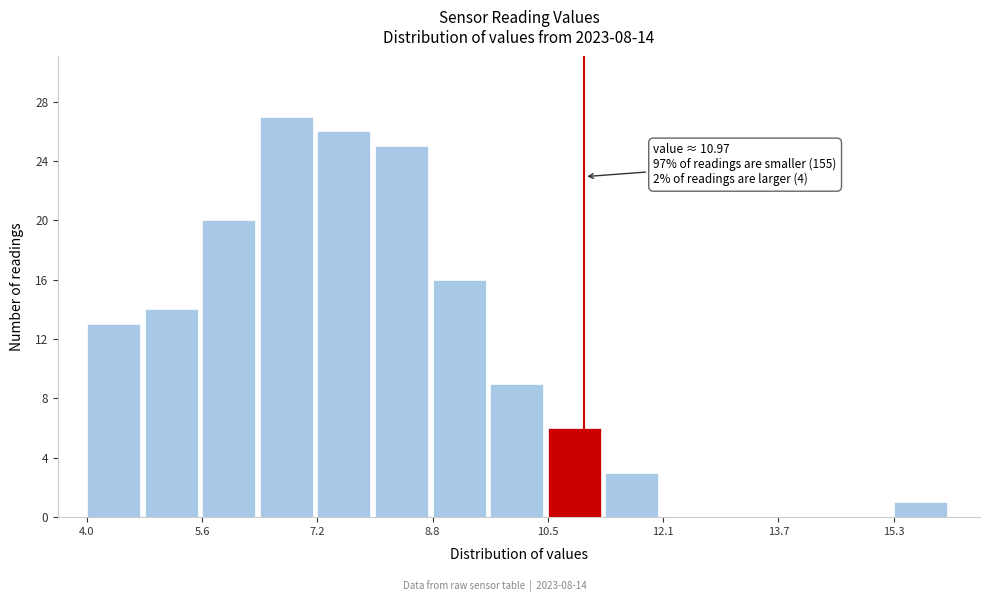

Which range on the x-axis has the tallest bar?

6.4 to 7.2